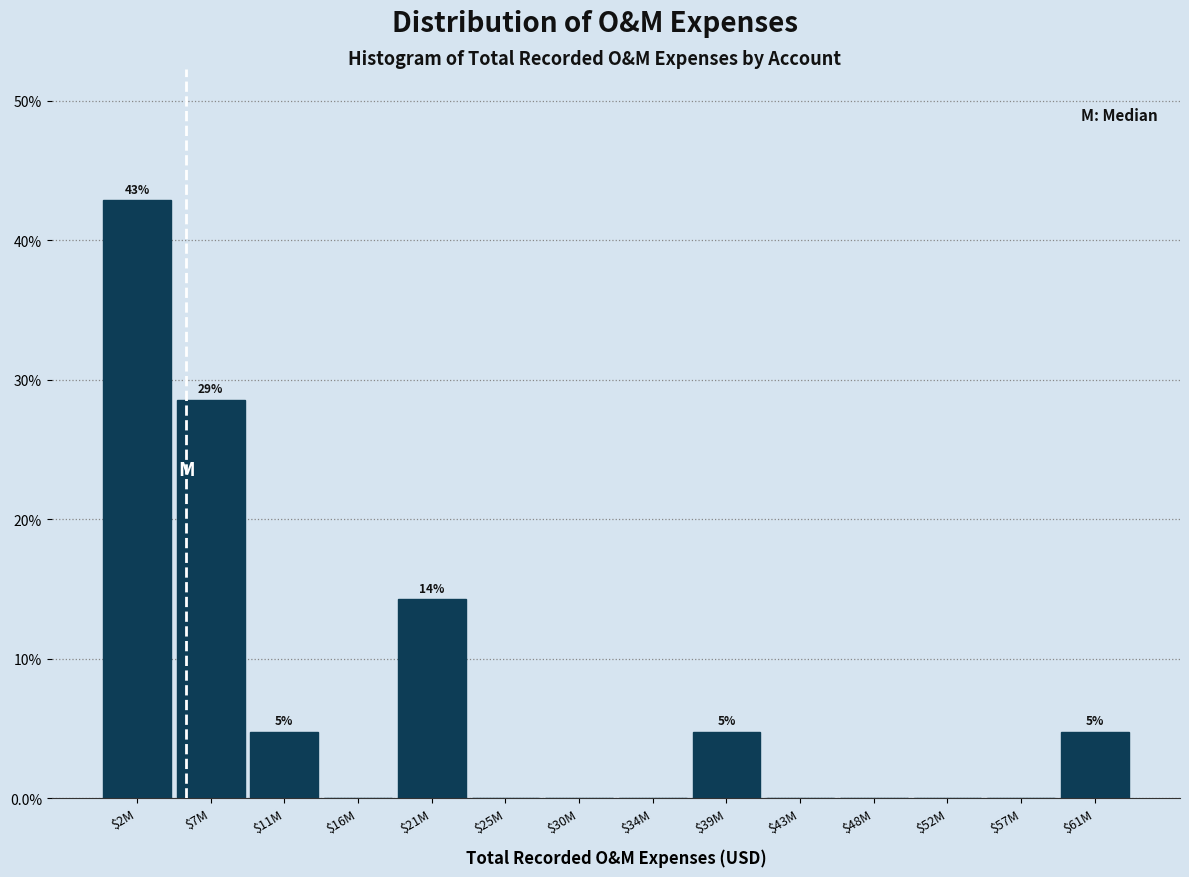

Which category has the highest value across all series?

$2M